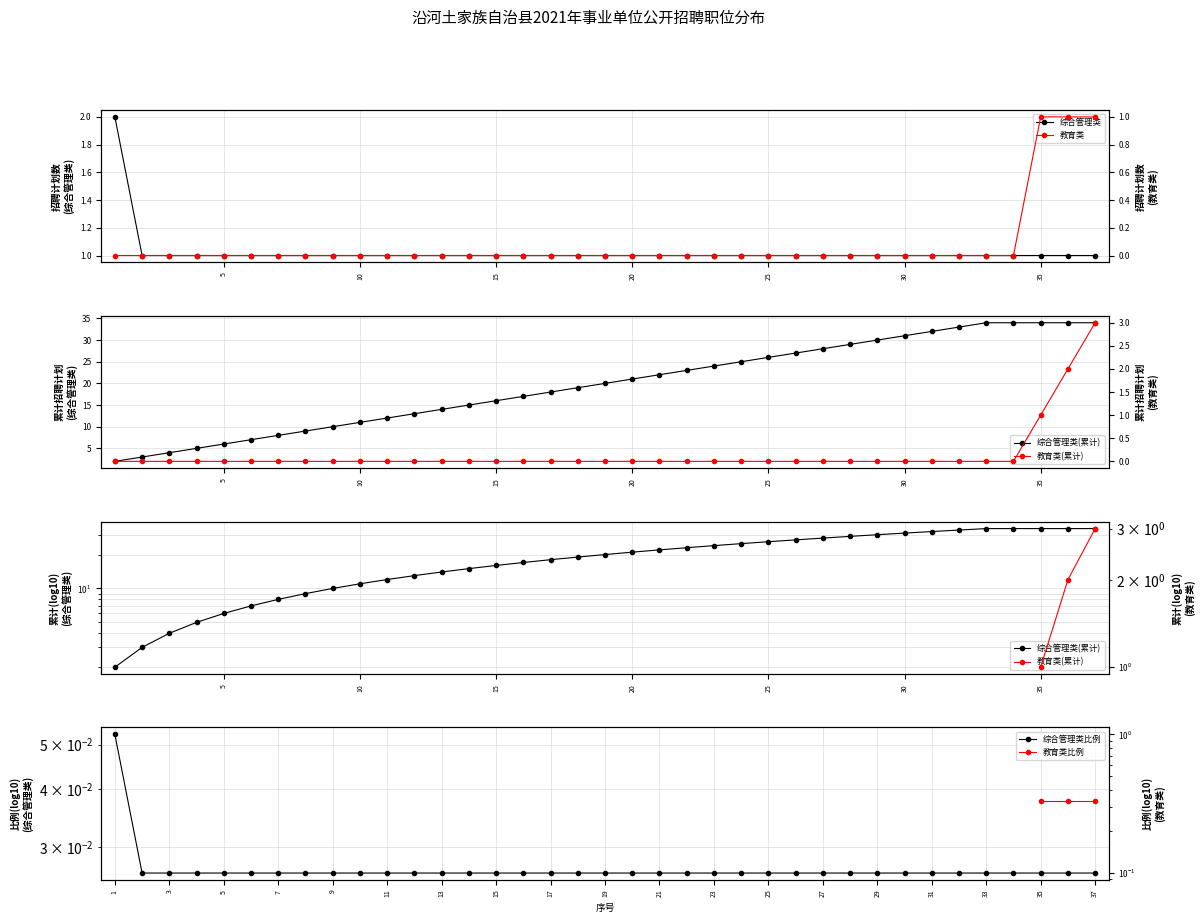

The value of 综合管理类 at 5 is 0. True or false?

False